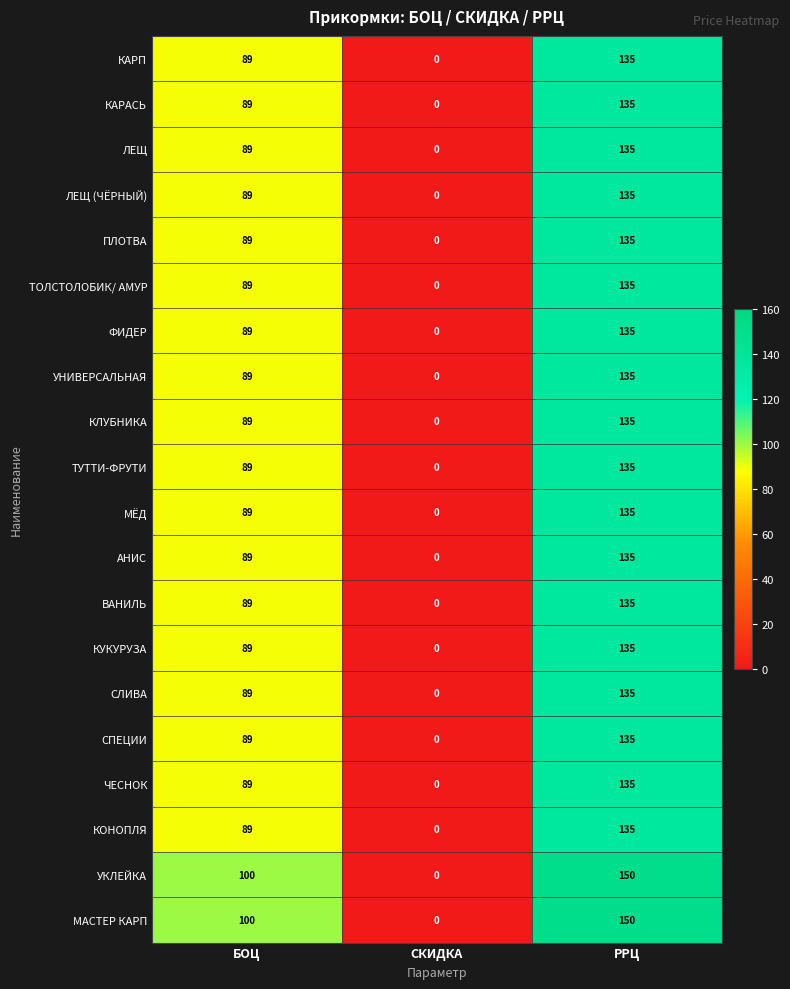

What is the highest value of the КЛУБНИКА series?

135